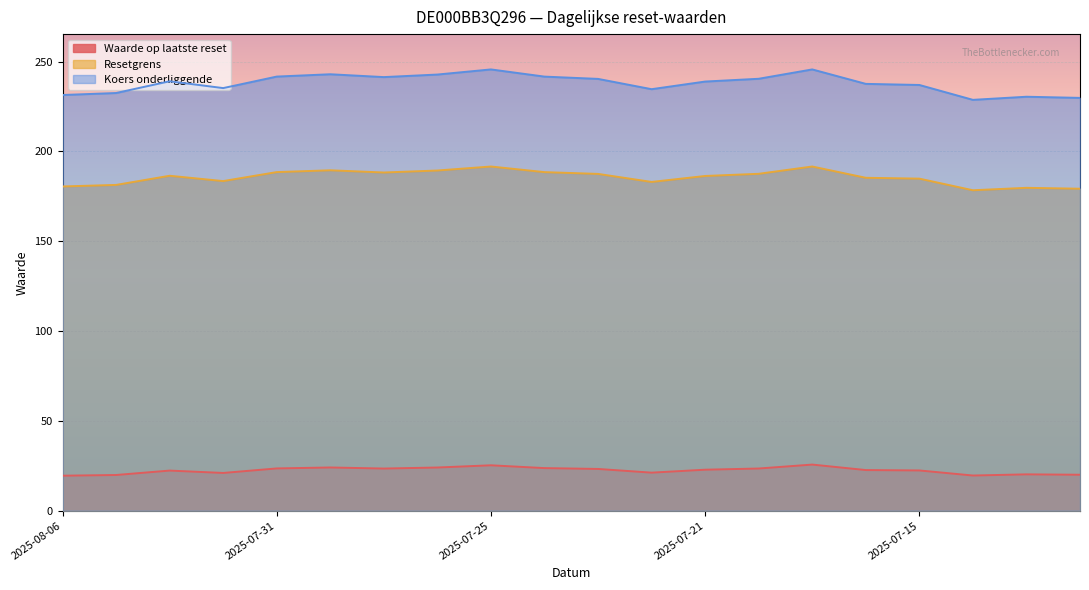

What is the difference between the Resetgrens values at 2025-07-18 and 2025-07-16?

2.2